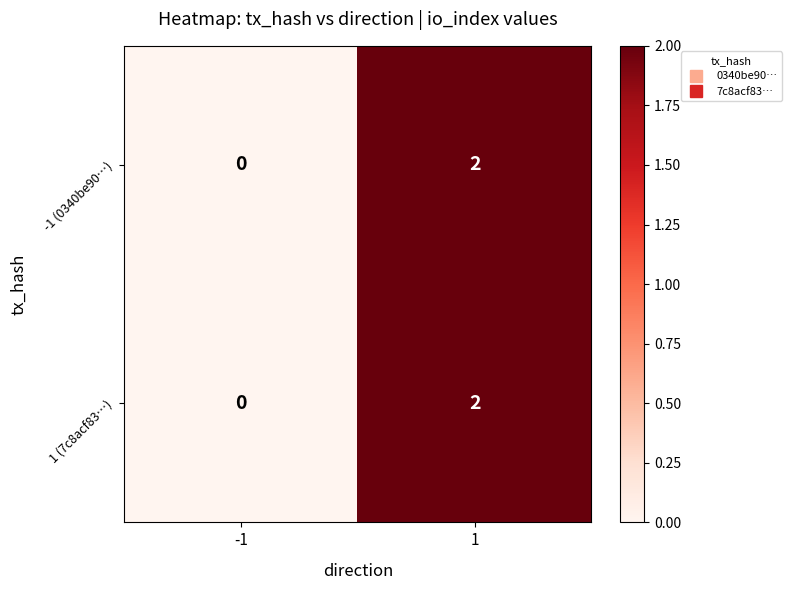

How many values in -1 (0340be90…) are above zero?

1